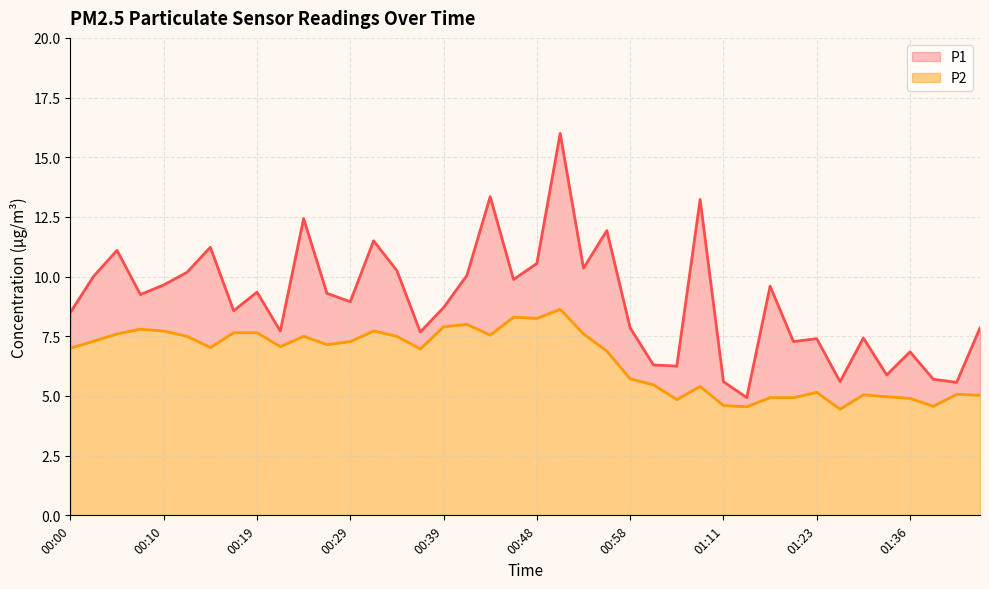

What is the difference between the maximum and minimum values in the P2 series?

4.2